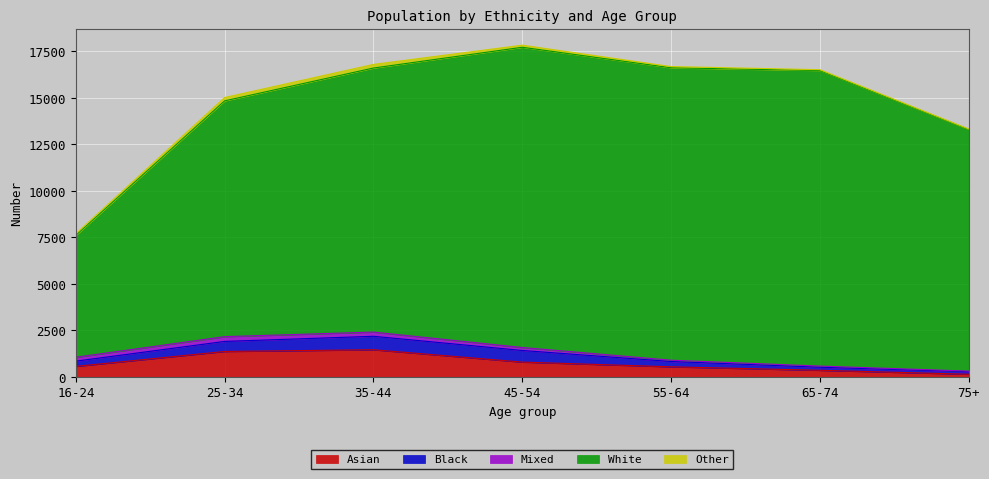

What are all the series names shown in the legend?

Asian, Black, Mixed, White, Other